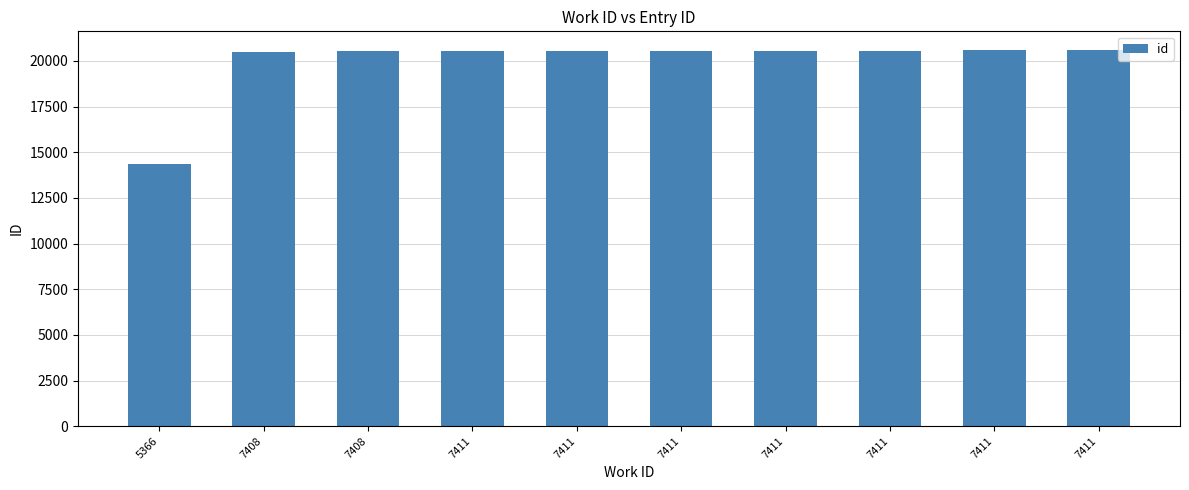

At which category does the chart reach its minimum across all series?

5366